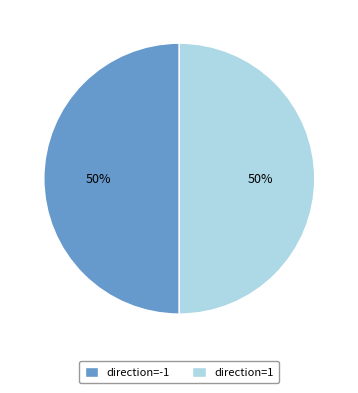

Is the sum of direction=1 and direction=-1 greater than half?

Yes